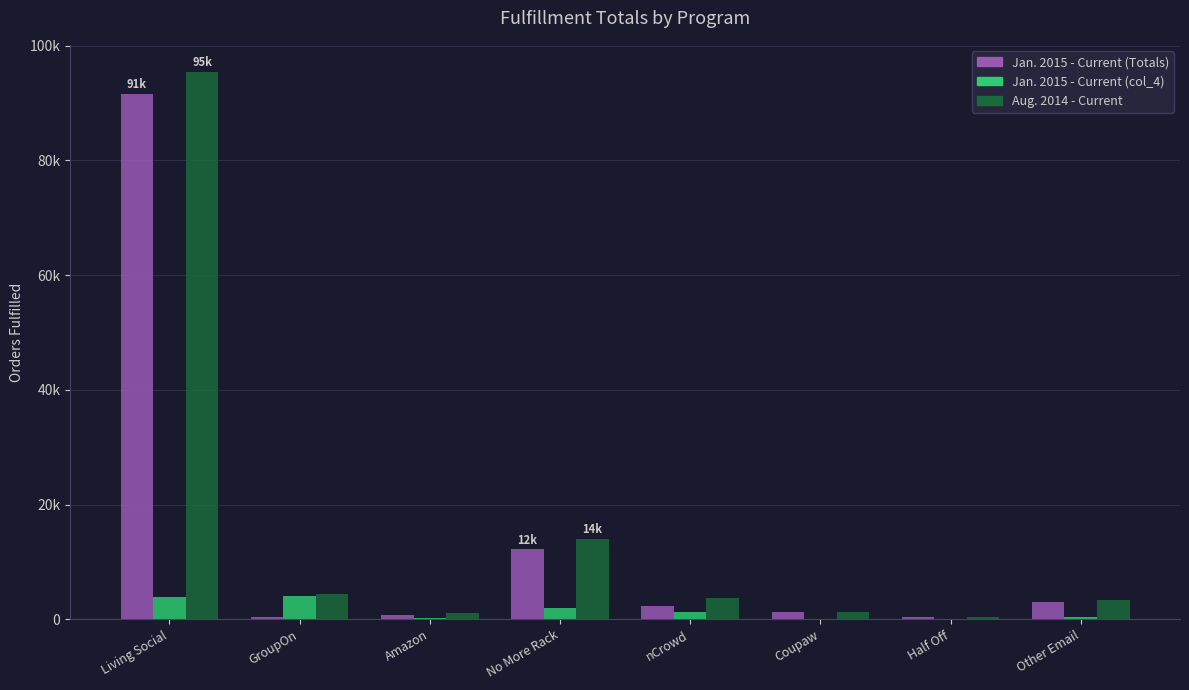

At which category does the chart reach its minimum across all series?

Coupaw